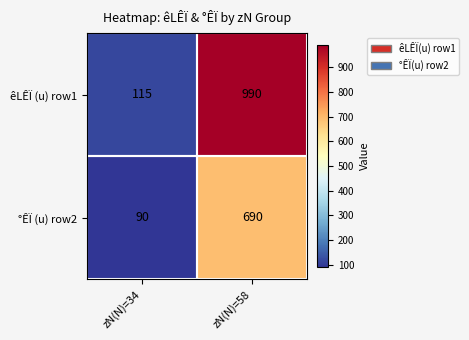

Which series has the largest total across all categories?

êLÊÏ (u) row1